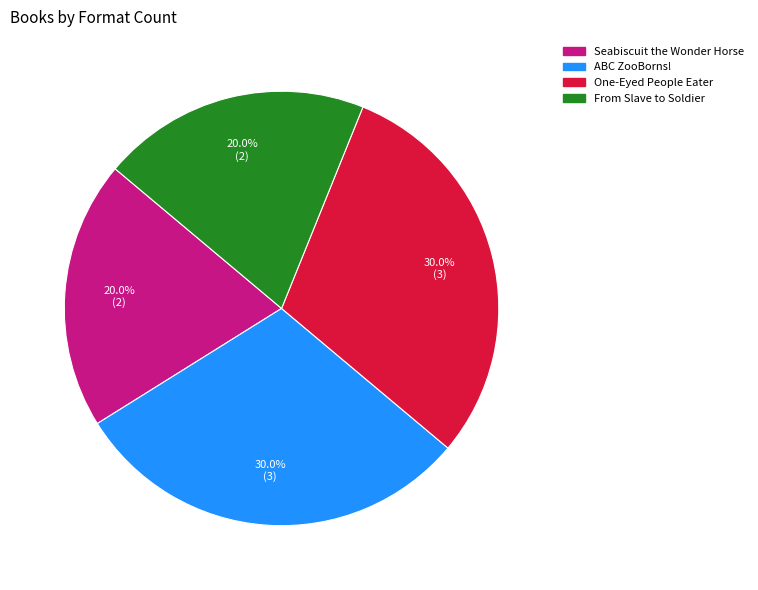

Is it true that From Slave to Soldier is 13% of the pie?

False